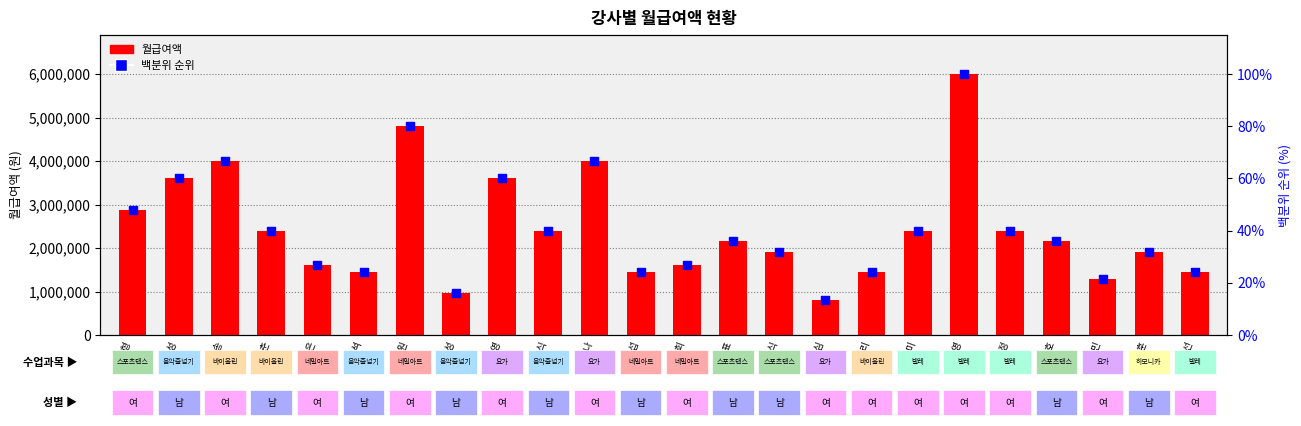

At which category is the sum across all series the highest?

조미영